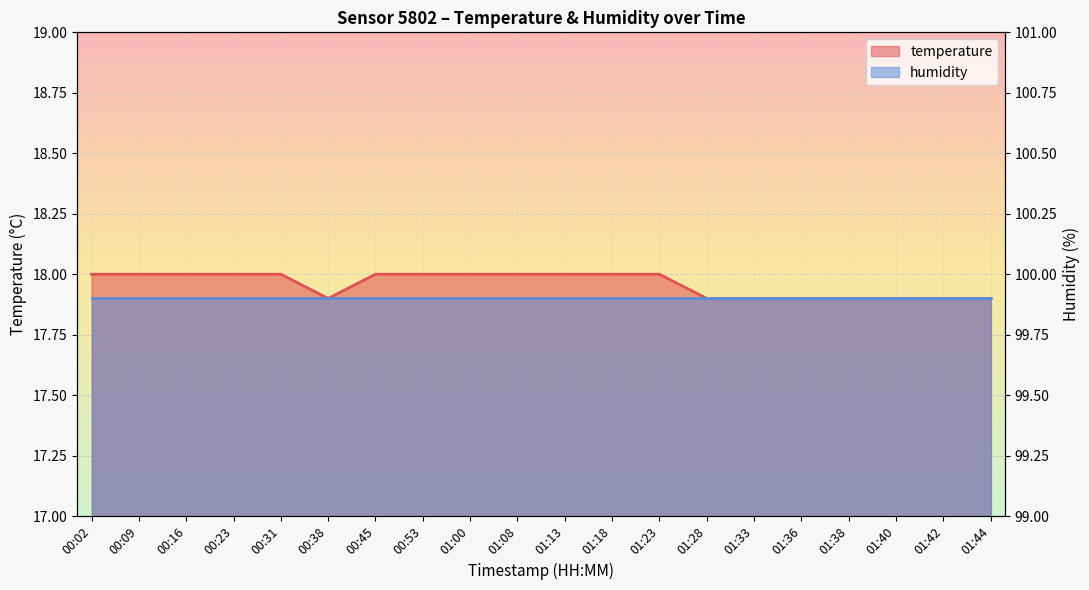

What is the difference between the second highest and second lowest values?

0.1